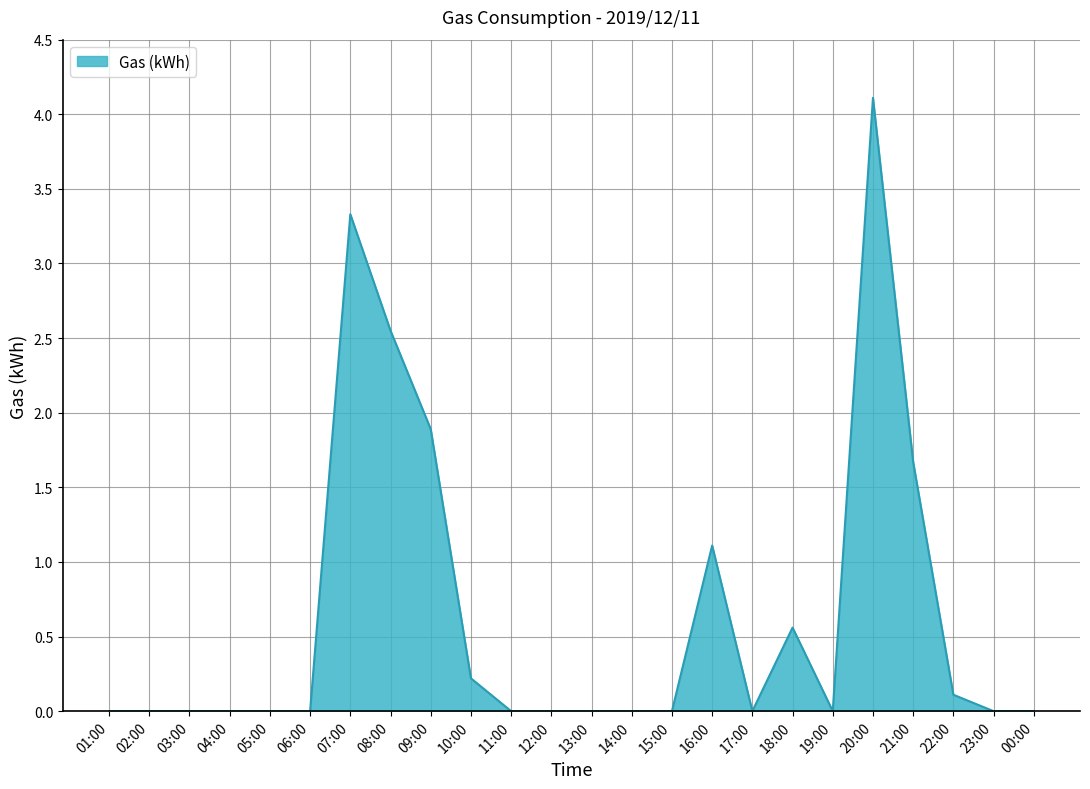

Where is the data nearest to the value 2?

09:00